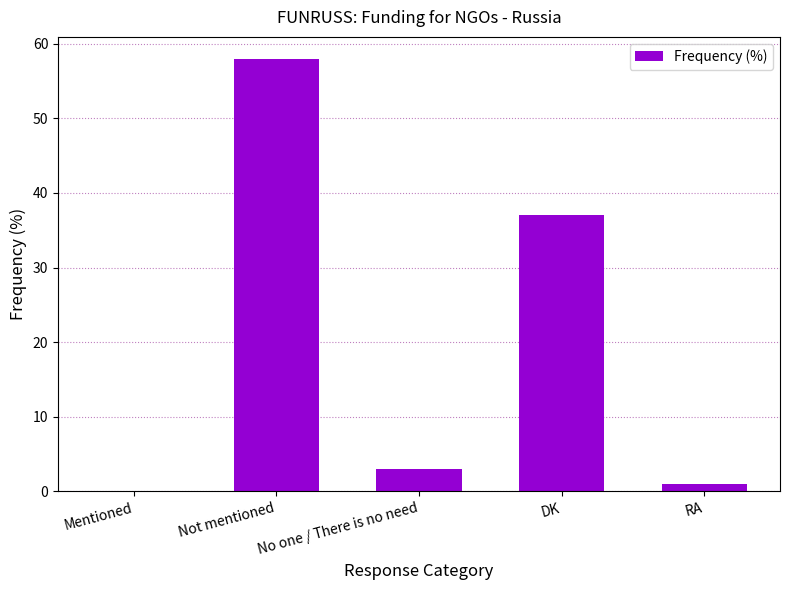

True or false: the data shows 51 at DK.

False